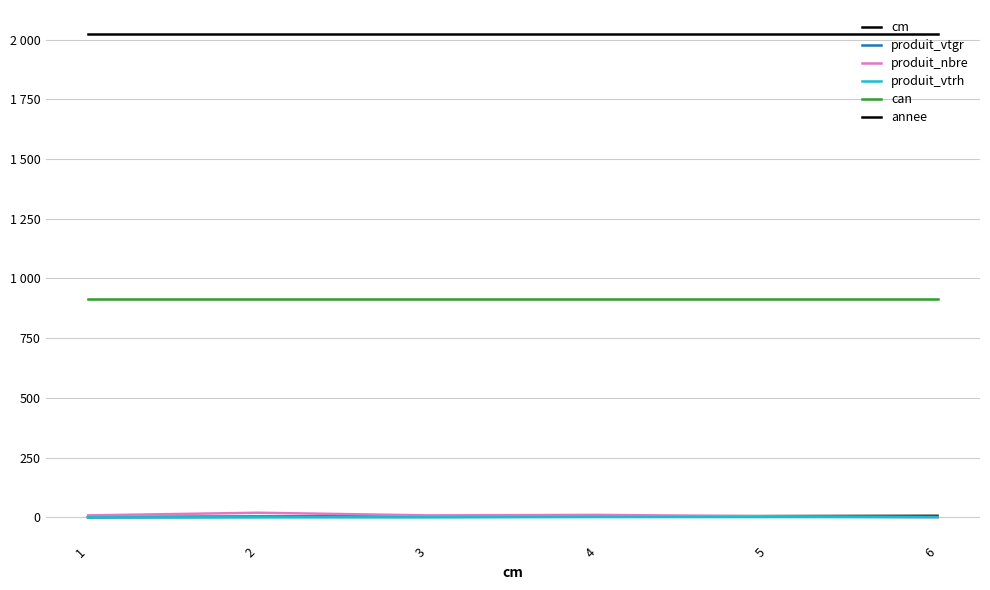

Read the produit_nbre value at 6.

1.0